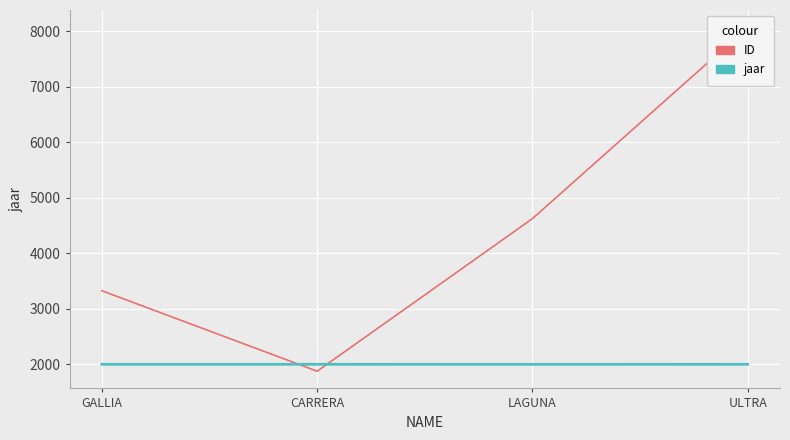

What is the value of the jaar point at the 2nd from the left?

1999